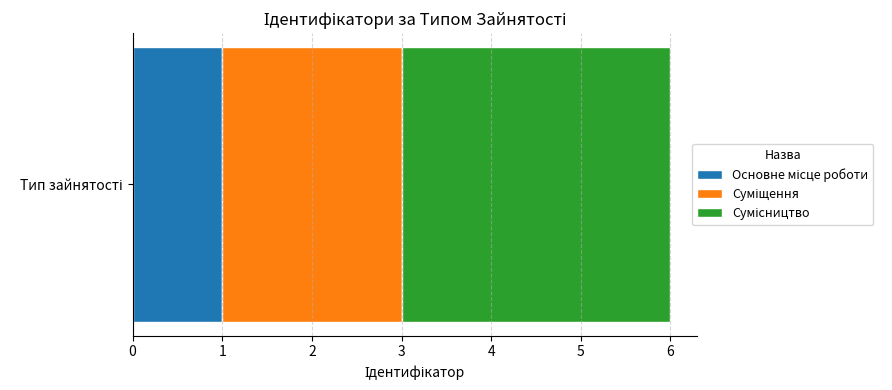

Reading right to left, what are all the values shown in this chart?

3	2	1